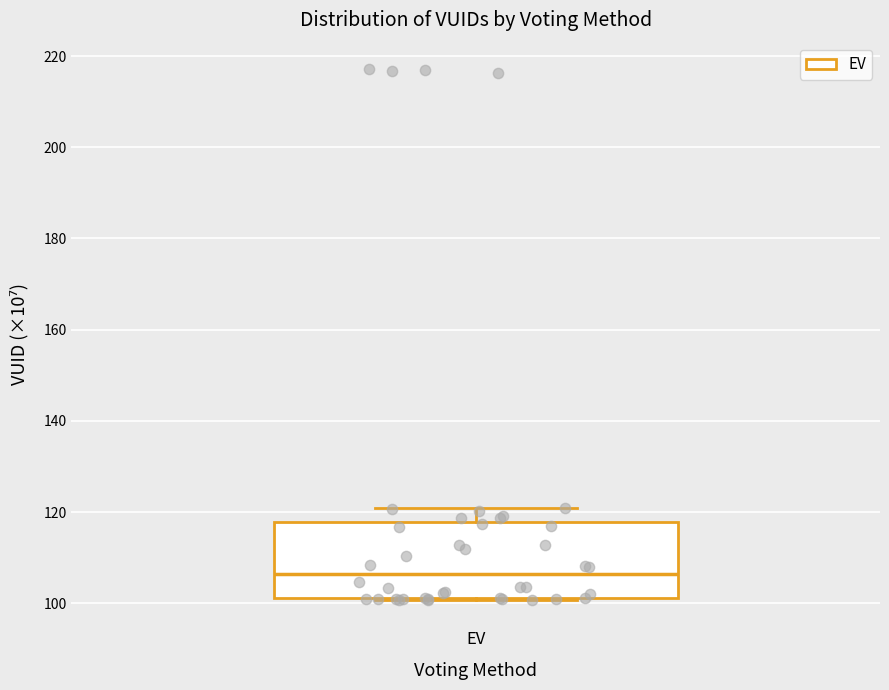

Read this box plot against the y-axis: the position of the median line, the range covered by the box, and the ends of both whiskers. The values are not printed on the chart, so give them approximately, as read against the axis.

median 106, box 102 to 118, whiskers 100 to 120